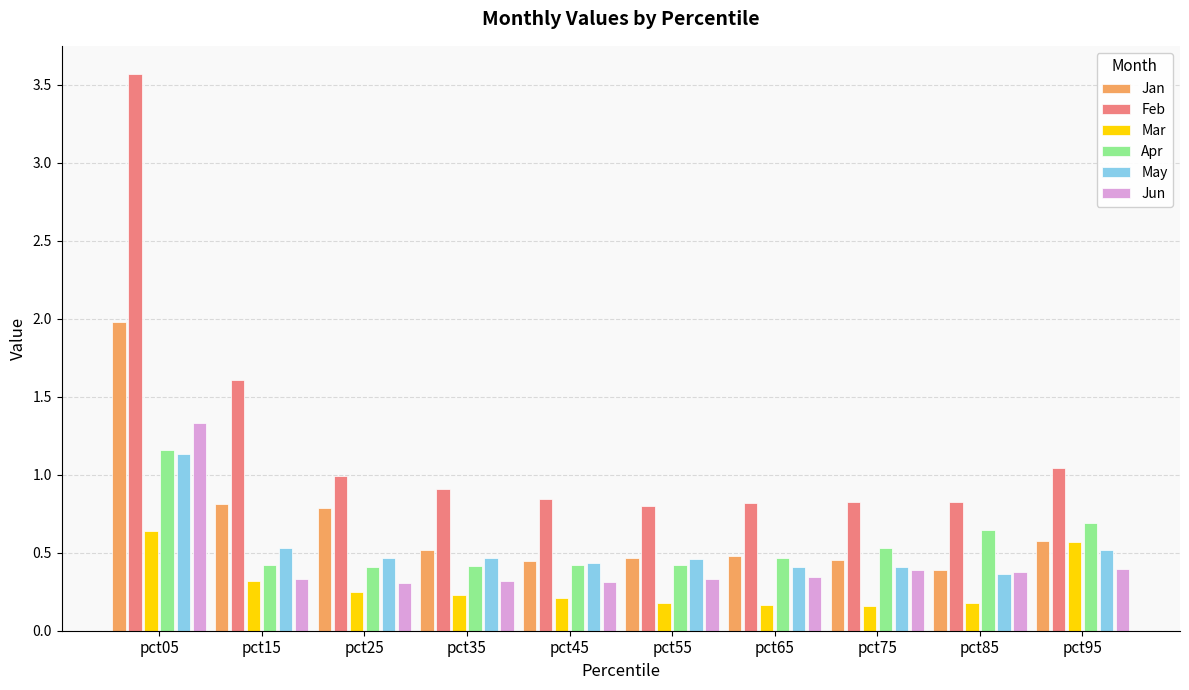

Which series has the widest spread of values?

Feb